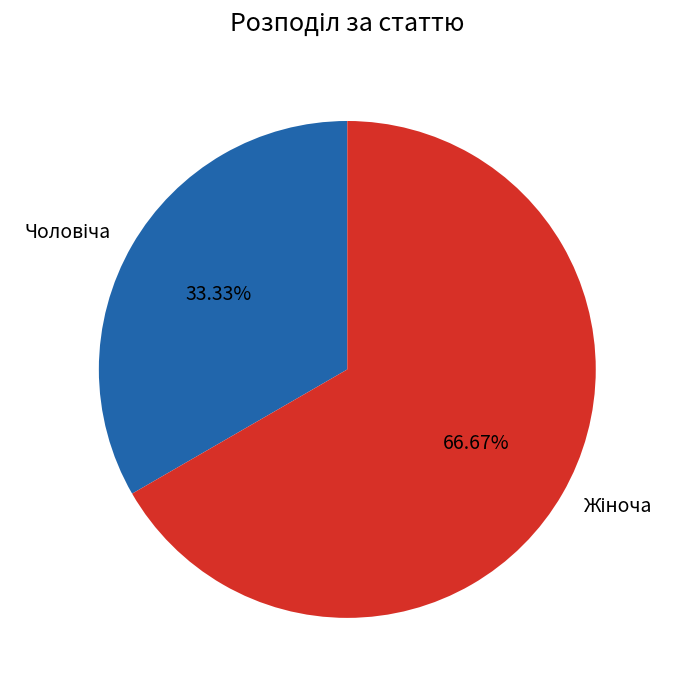

Does any single category account for the majority?

Yes